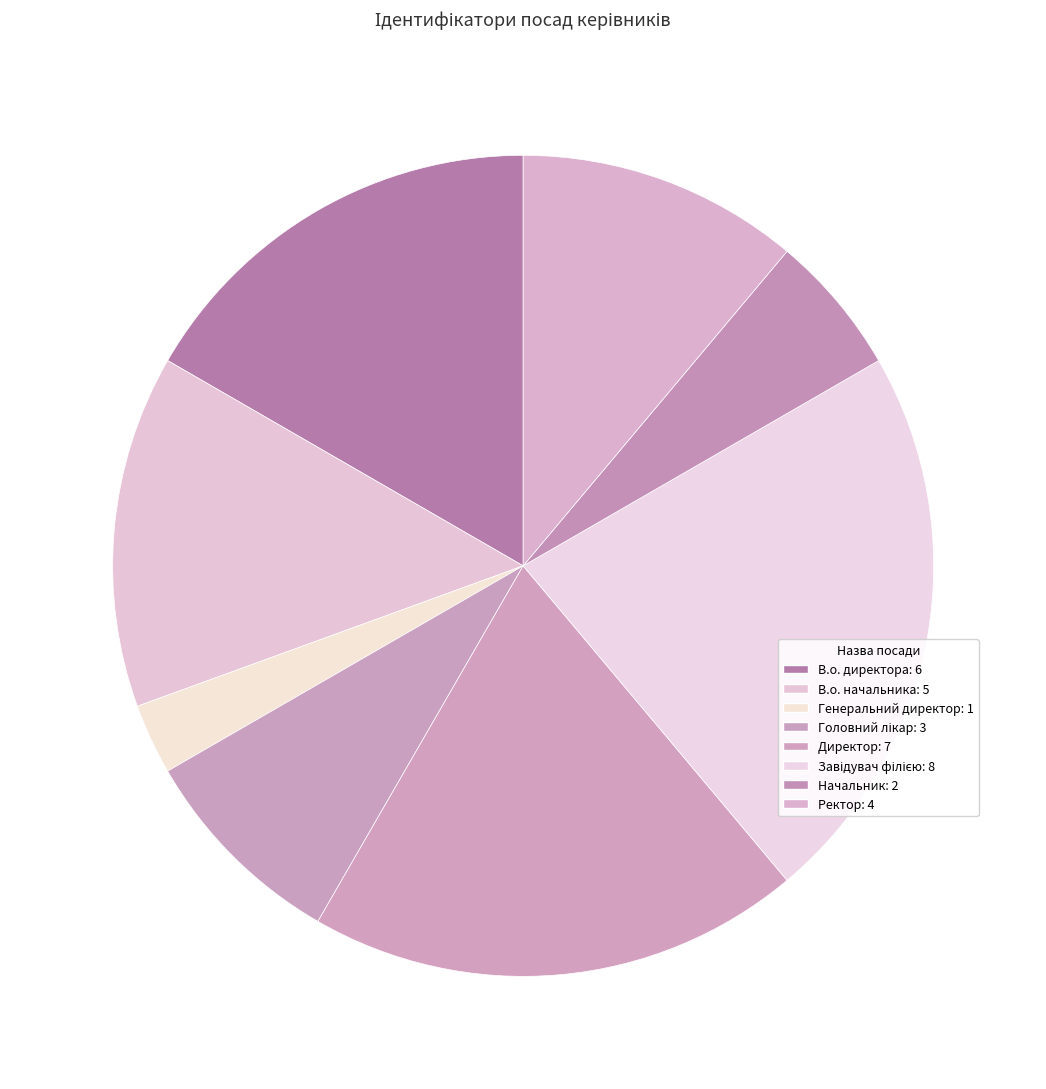

To the nearest percent, what is the difference between the largest and smallest slice percentages?

19%